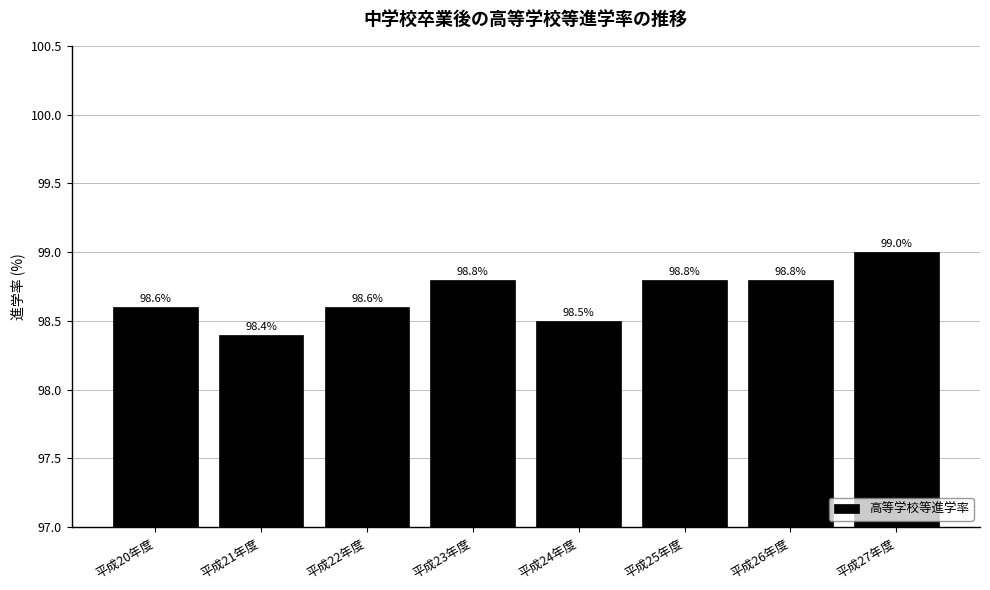

Reading right to left, extract all data points from this chart.

平成27年度=99.0	平成26年度=98.8	平成25年度=98.8	平成24年度=98.5	平成23年度=98.8	平成22年度=98.6	平成21年度=98.4	平成20年度=98.6